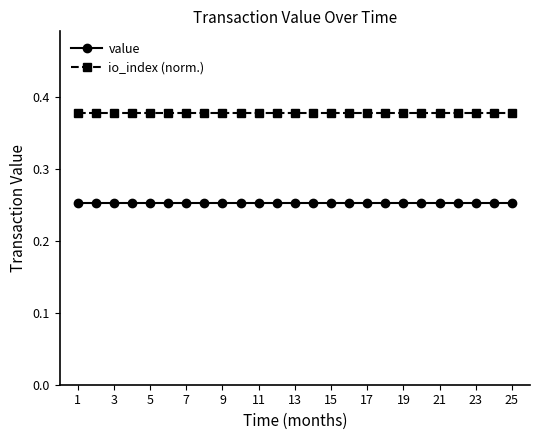

Rank the series by their average value, from highest to lowest.

io_index (norm.), value